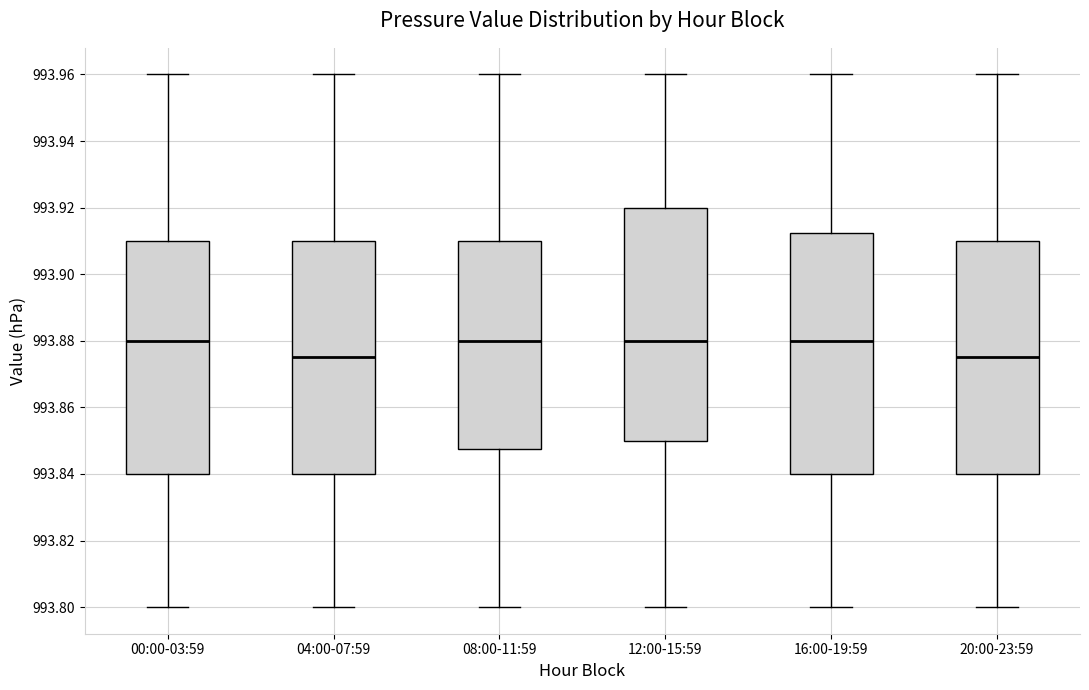

Reading left to right, read every box against the y-axis: the position of its median line, the range the box covers, and the ends of its whiskers. The values are not printed on the chart, so give them approximately, as read against the axis.

00:00-03:59: median 993.880, box 993.840 to 993.910, whiskers 993.800 to 993.960
04:00-07:59: median 993.876, box 993.840 to 993.910, whiskers 993.800 to 993.960
08:00-11:59: median 993.880, box 993.848 to 993.910, whiskers 993.800 to 993.960
12:00-15:59: median 993.880, box 993.850 to 993.920, whiskers 993.800 to 993.960
16:00-19:59: median 993.880, box 993.840 to 993.912, whiskers 993.800 to 993.960
20:00-23:59: median 993.876, box 993.840 to 993.910, whiskers 993.800 to 993.960